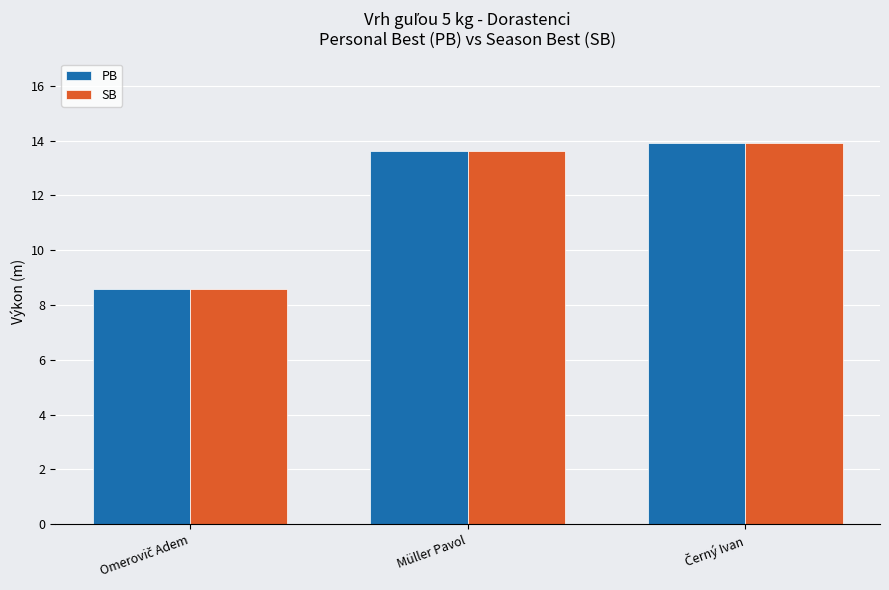

What is the average value of the SB series?

12.0